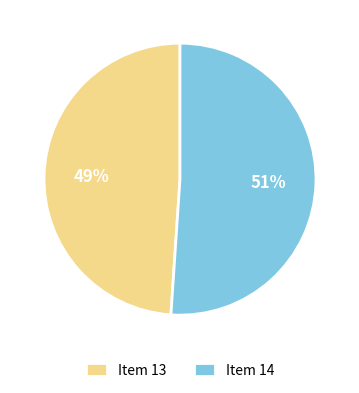

Which slice is the largest?

Item 14